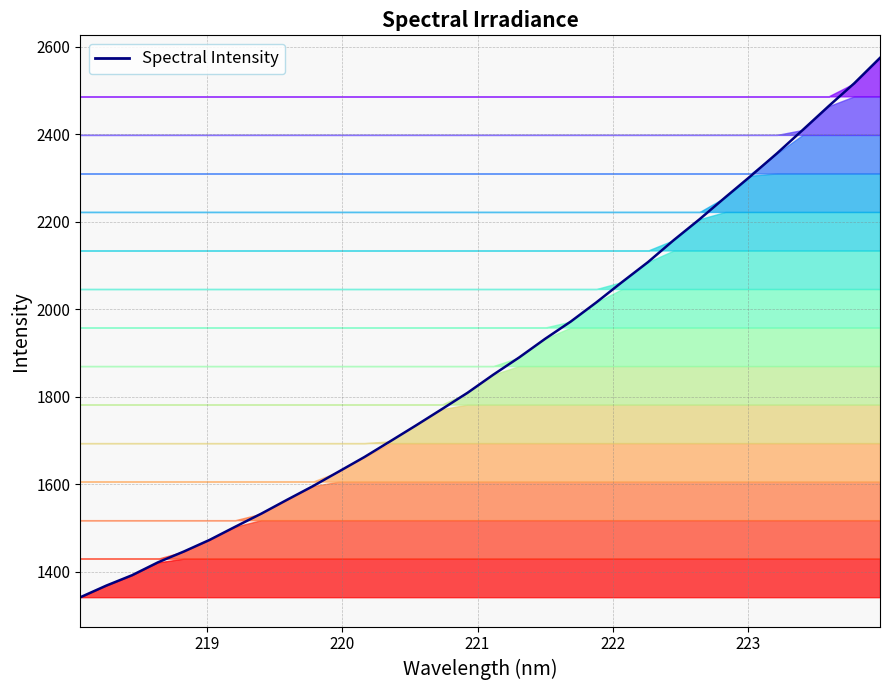

How many lines are shown in the chart?

1